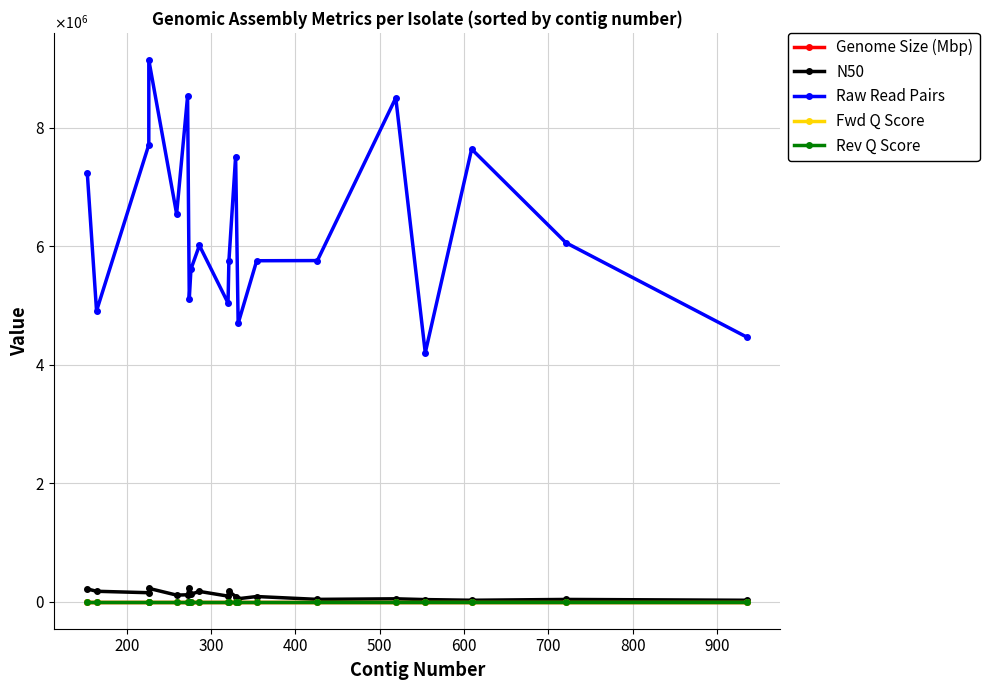

At how many categories does at least one series exceed 7192845?

7